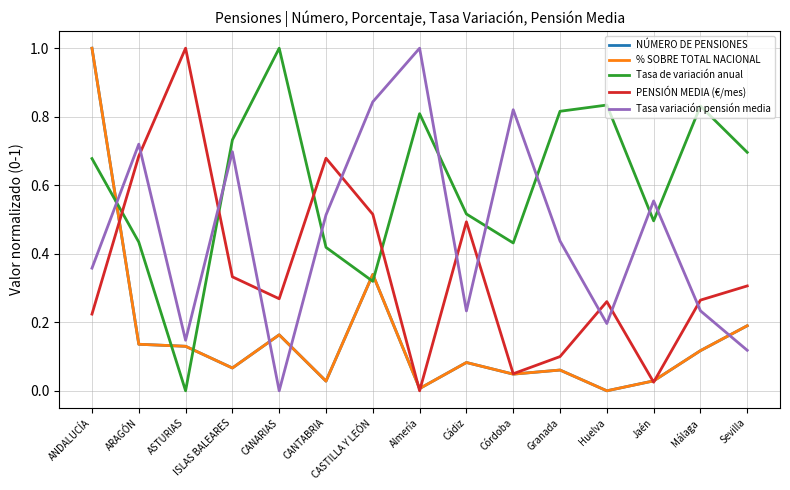

How many lines are shown in the chart?

5